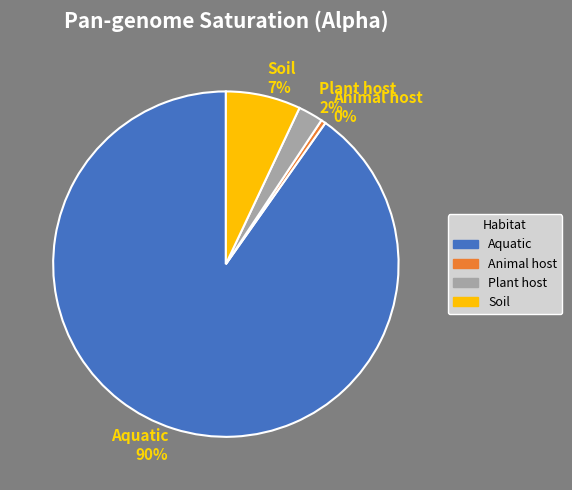

True or false: Aquatic accounts for 82% of the total.

False